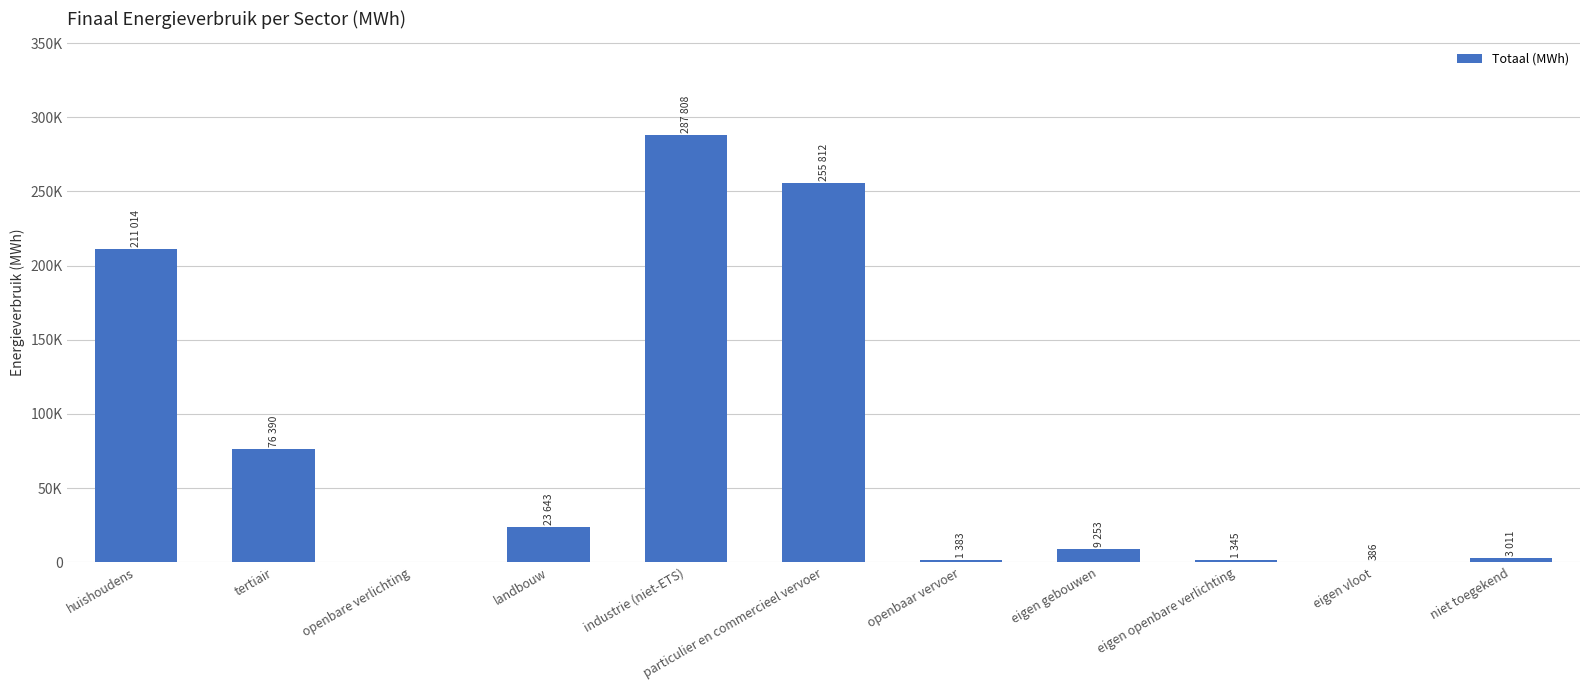

What is the ratio of the value at eigen vloot to the value at eigen openbare verlichting?

0.3